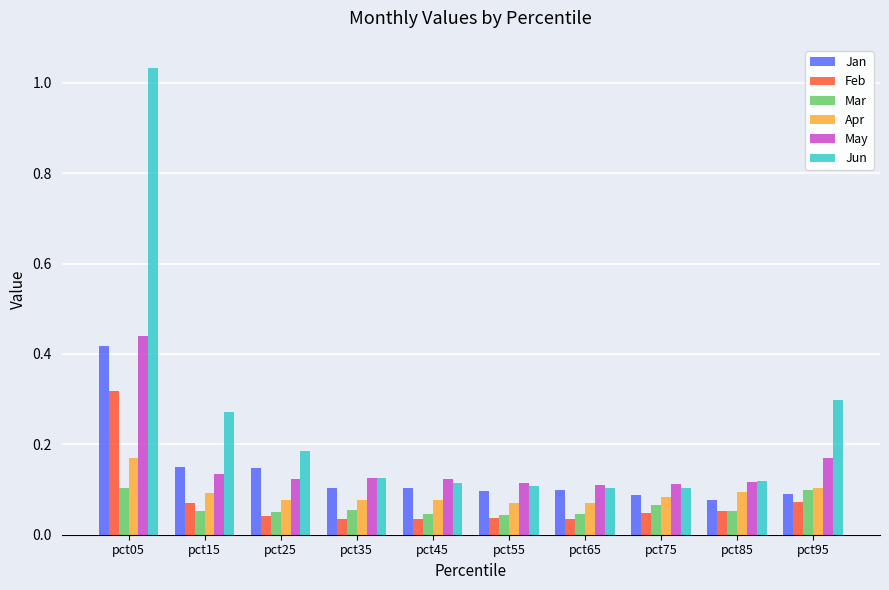

Which category has the highest value across all series?

pct05